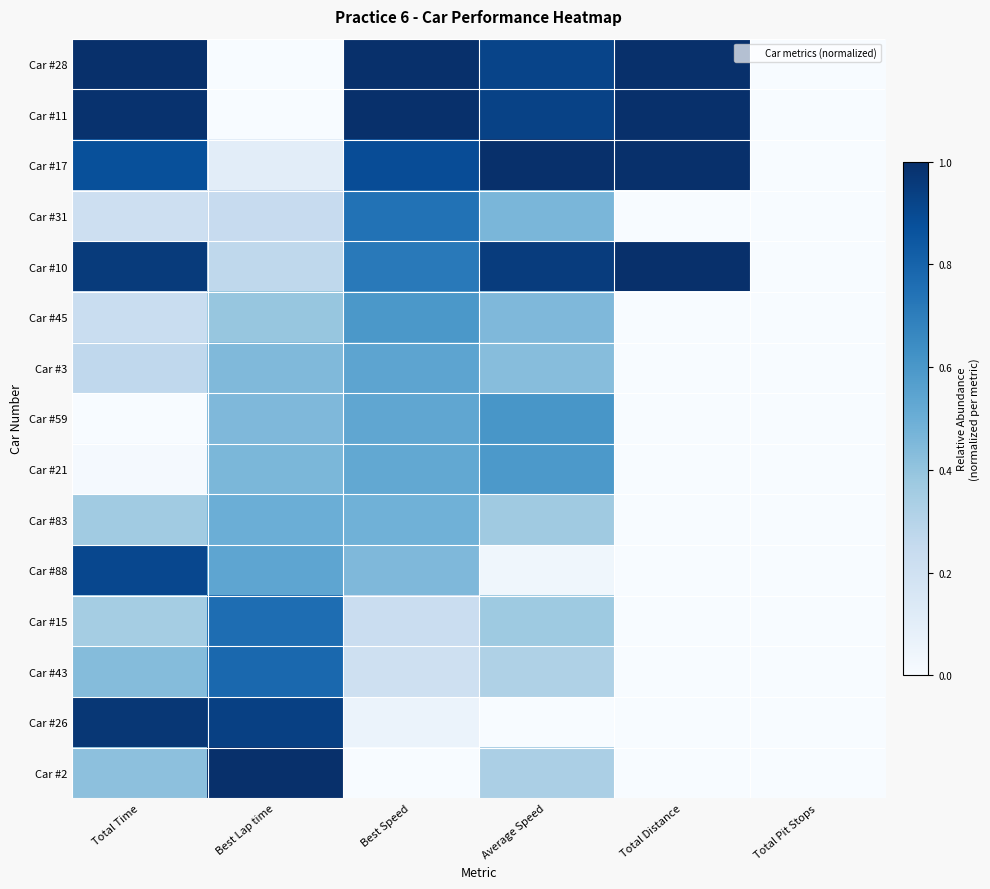

How many data points does each series have?

6